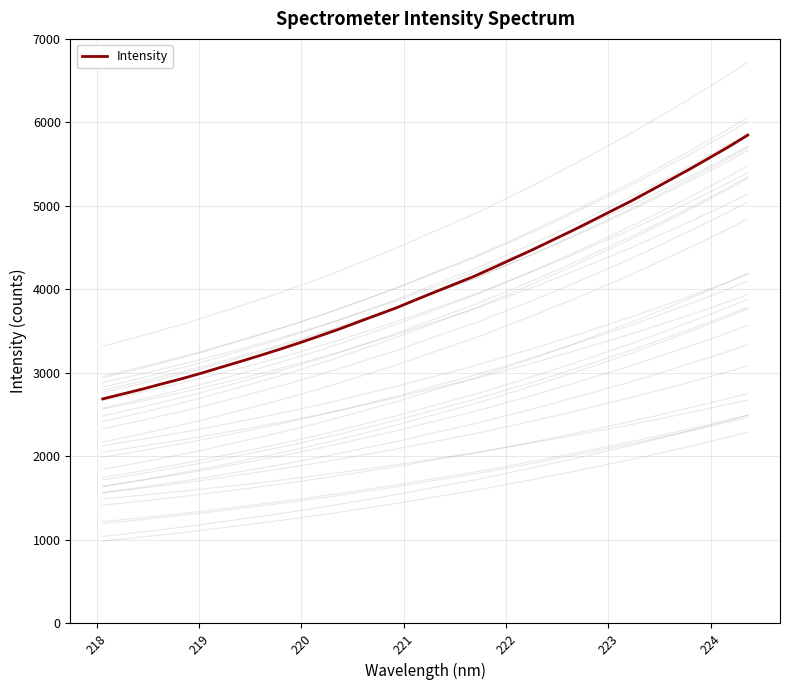

What is the lowest value of the Intensity series?

2688.9